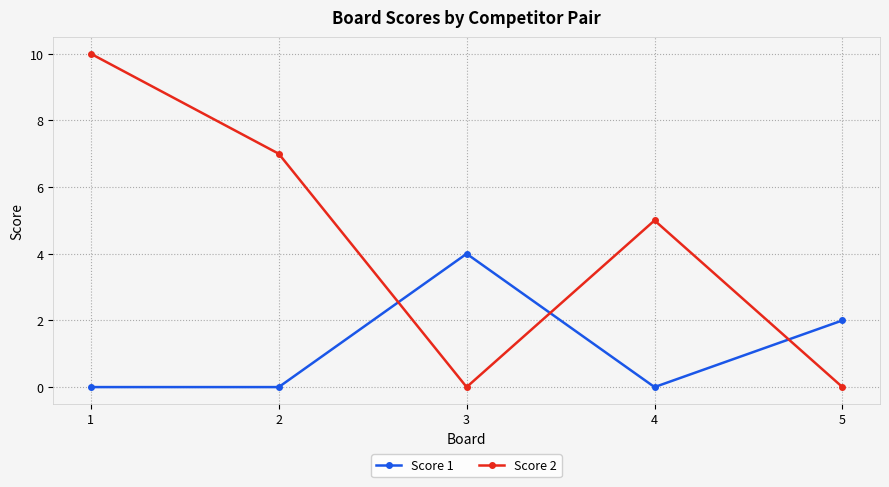

Which series ends up on top after the final intersection of Score 2 and Score 1?

Score 1